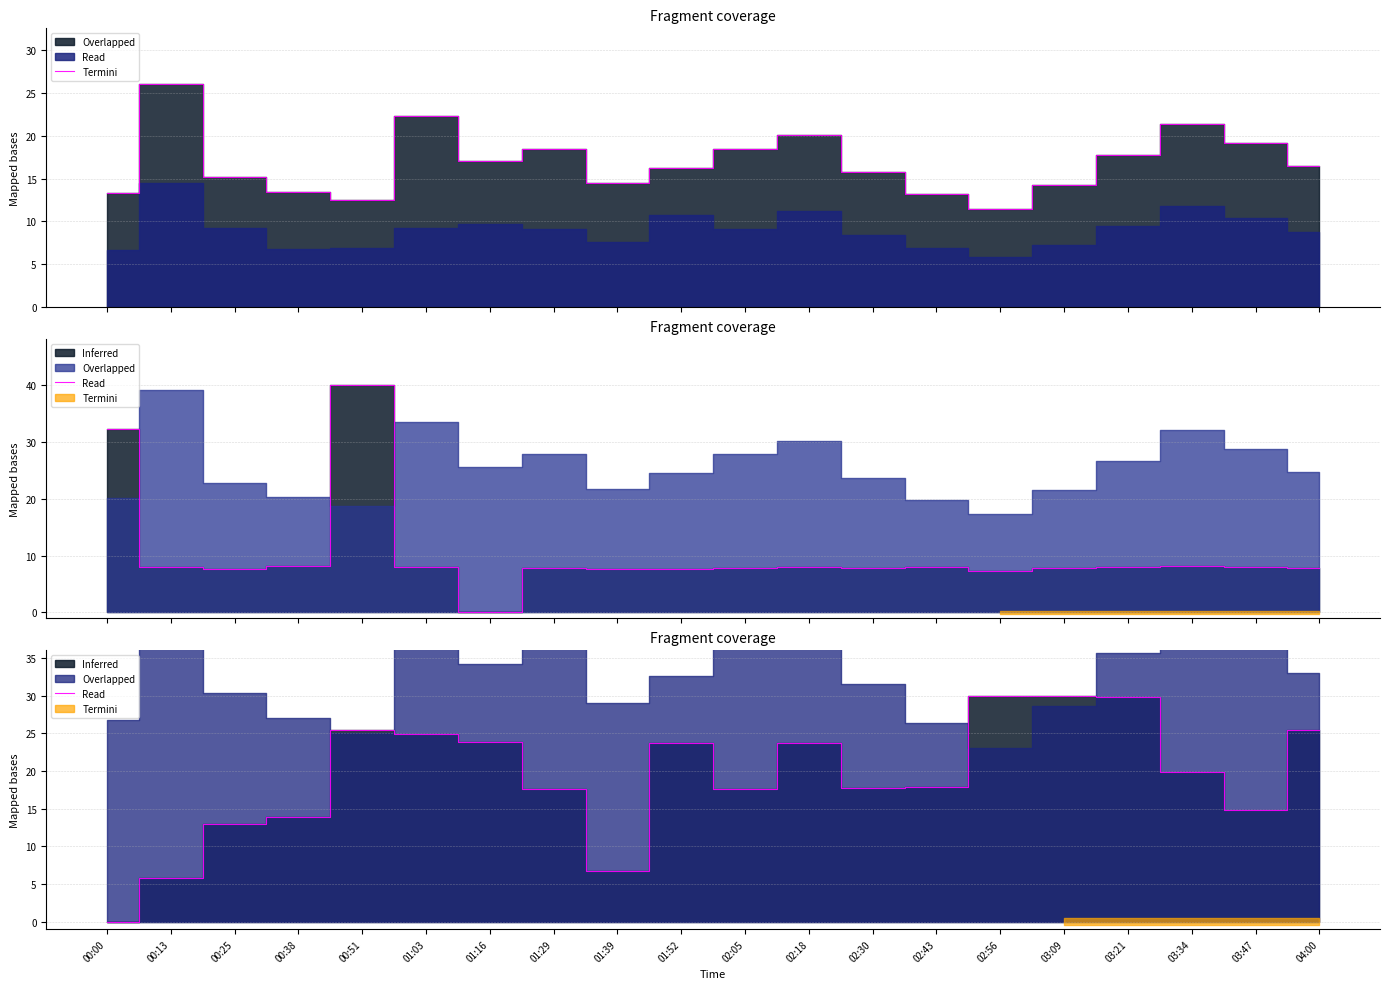

True or false: the data shows 19.9 at 03:34.

True